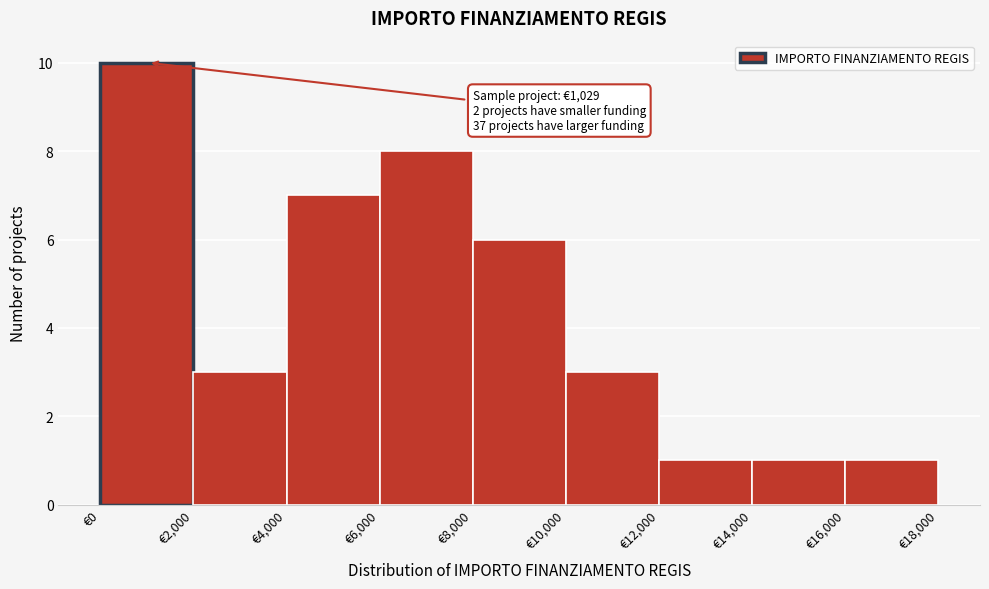

Which range on the x-axis has the tallest bar?

0 to 2000